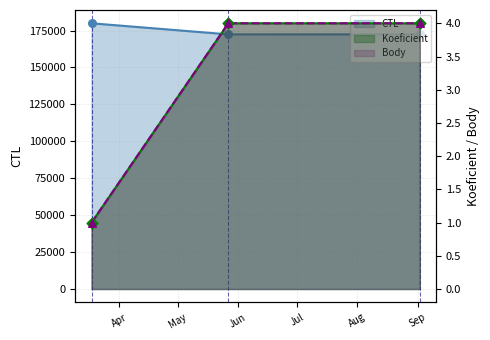

Which series has the largest Y range (max minus min)?

CTL